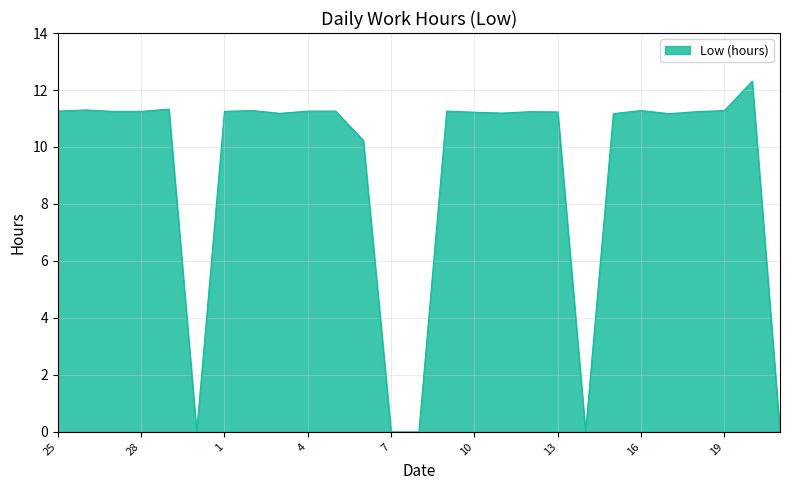

What is the greatest value displayed?

12.3